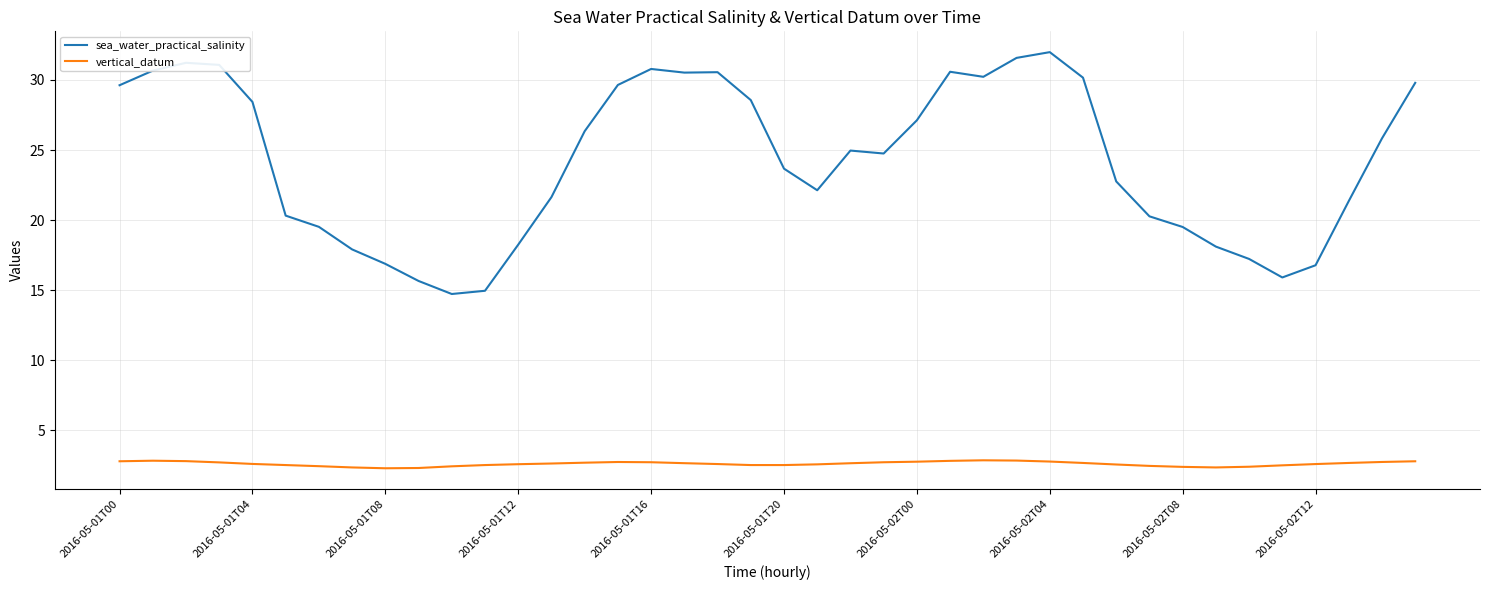

What is the minimum value shown in the chart?

2.3